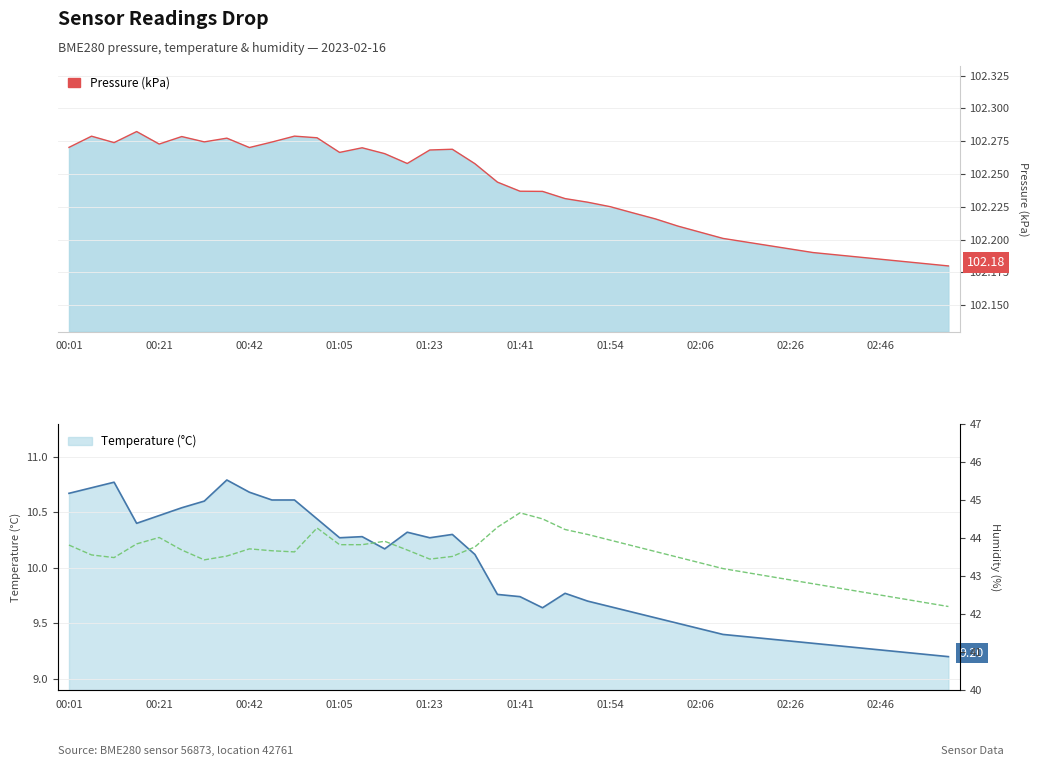

Where does the data first go above 43?

00:01